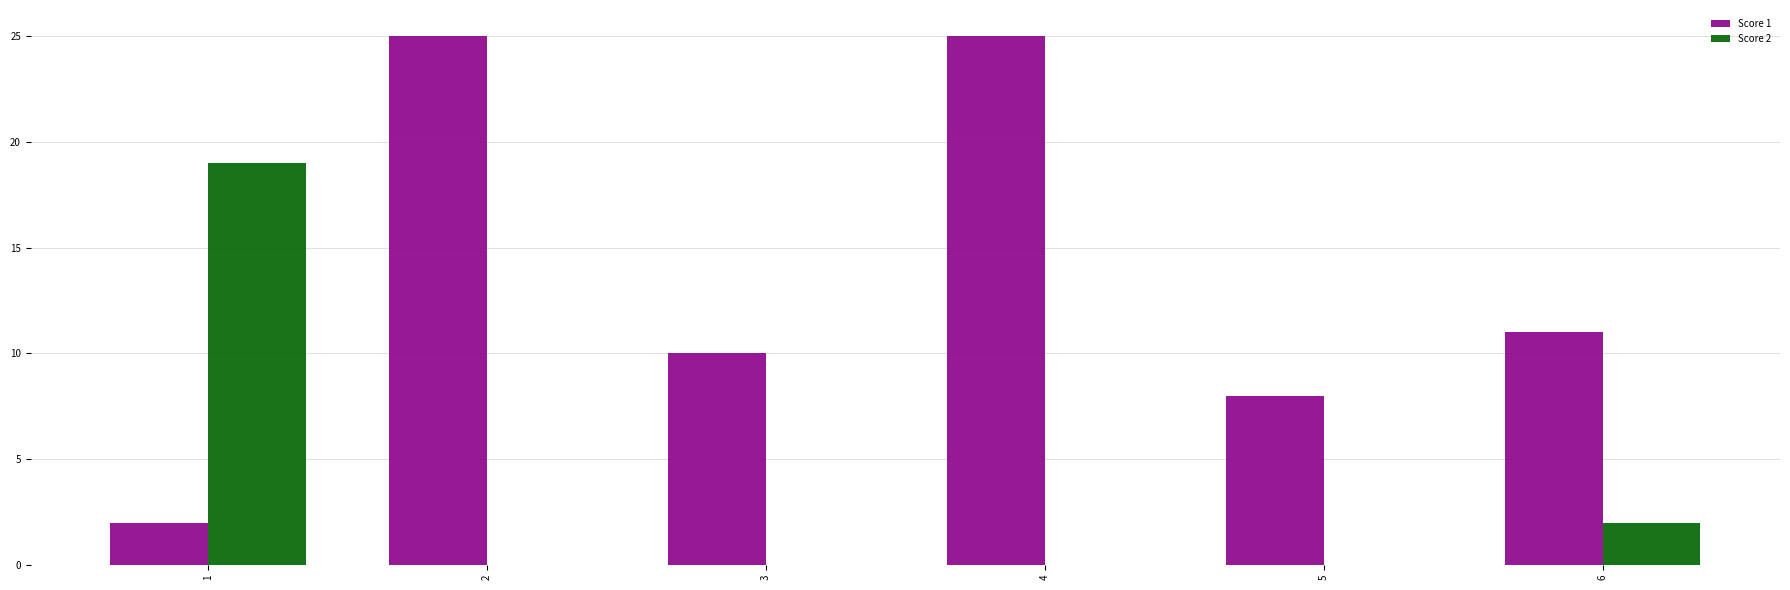

What is the maximum value for Score 1?

25